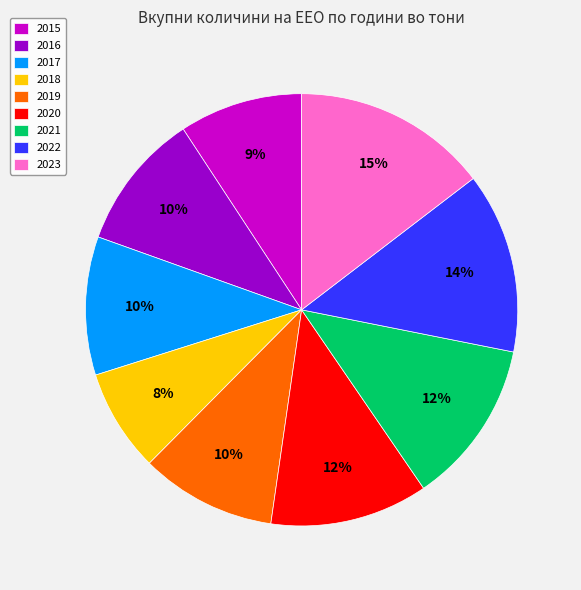

Do 2018 and 2016 together represent more than half of the pie?

No